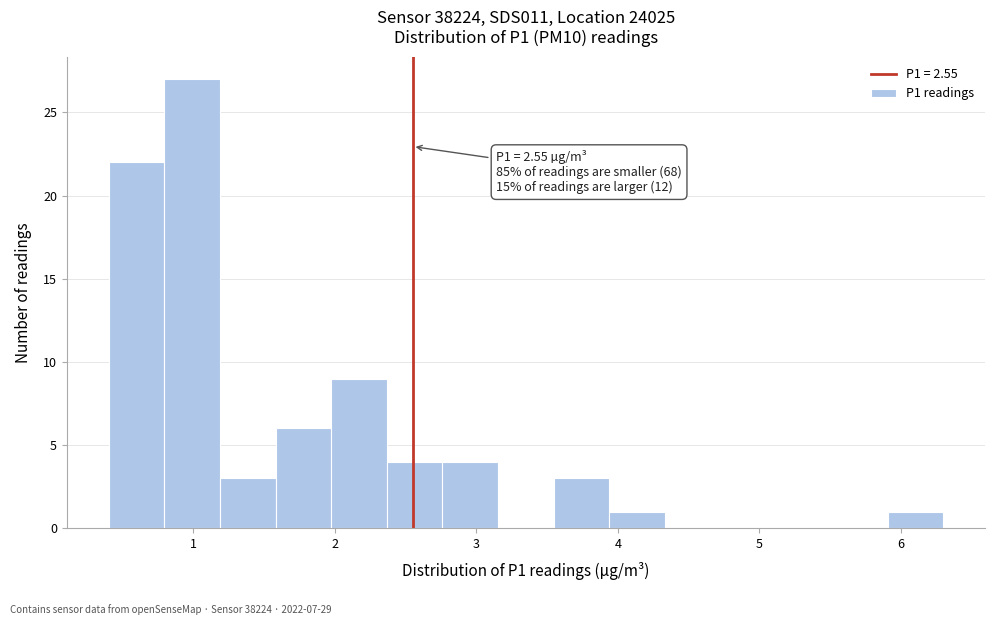

Around what value on the x-axis is the tallest bar? Give the approximate position of its centre, as read against the axis.

1.0